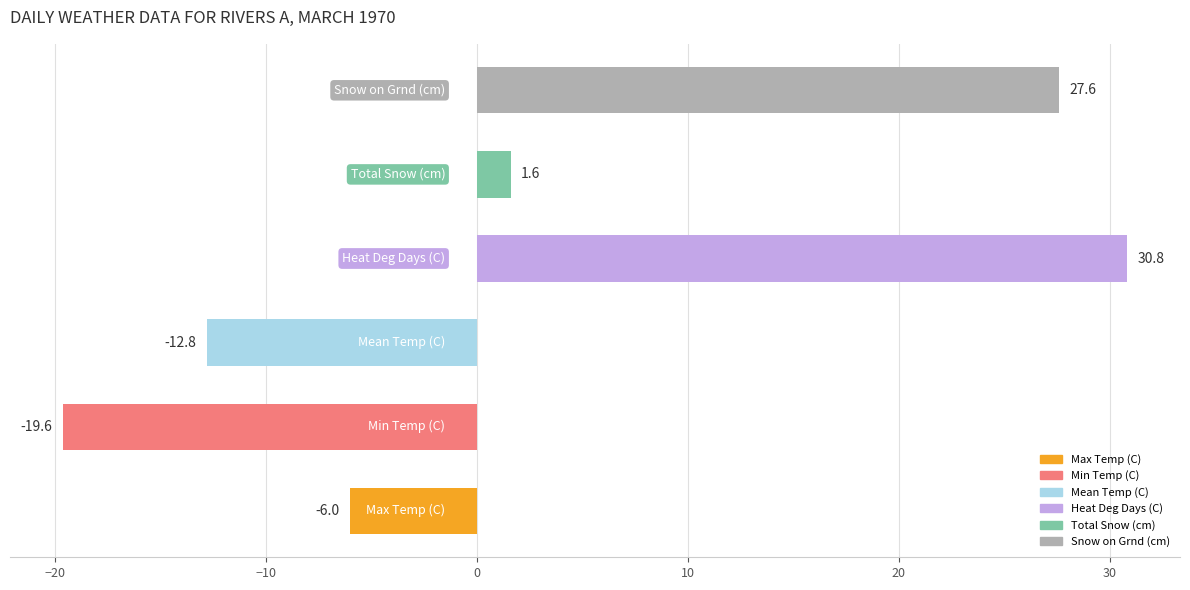

What is the maximum value shown in the chart?

30.8